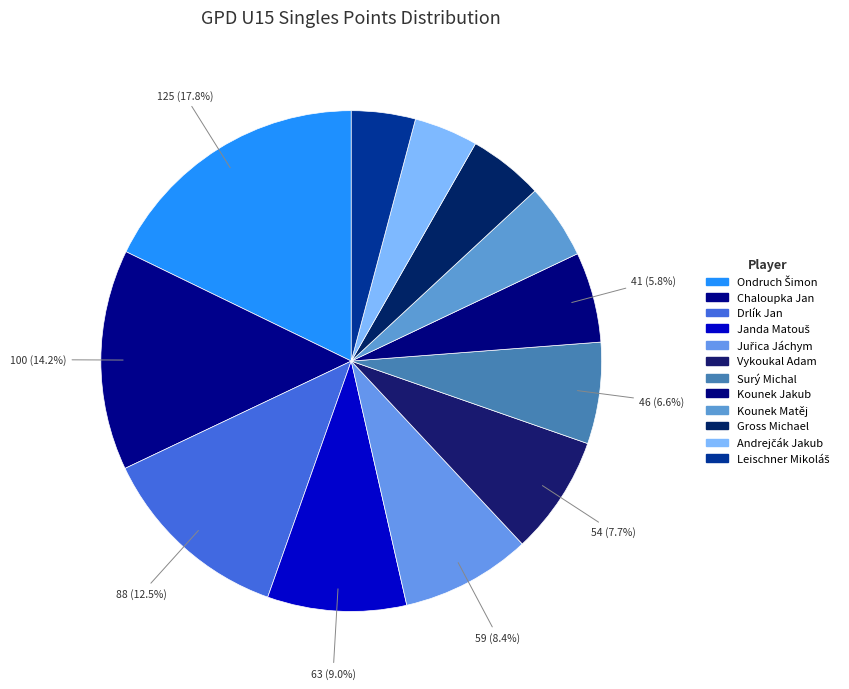

What is the change in value from Ondruch Šimon to Kounek Jakub?

-84